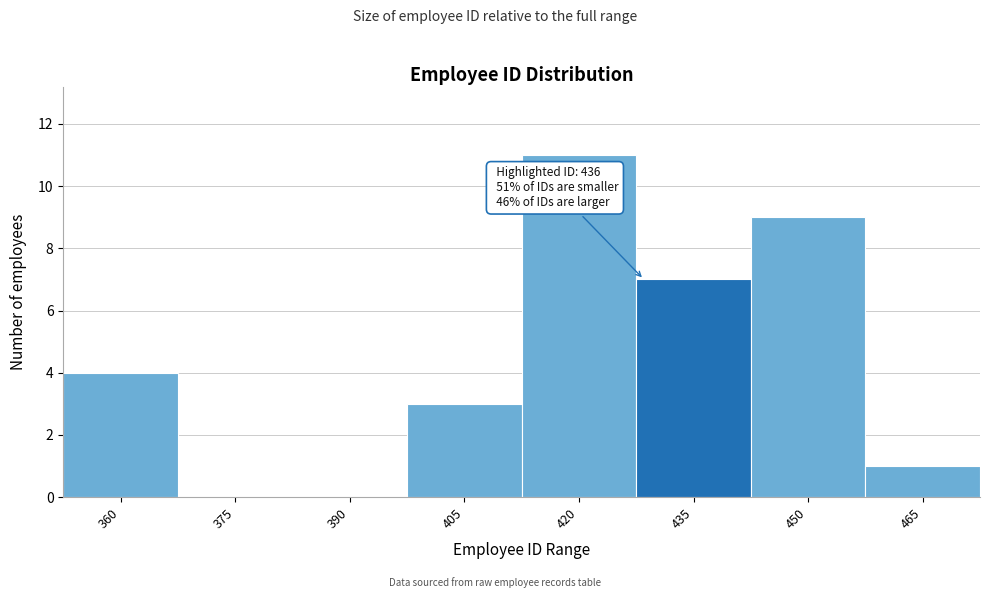

Reading right to left, transcribe all the data shown in this chart.

465=1	450=9	435=7	420=11	405=3	390=0	375=0	360=4